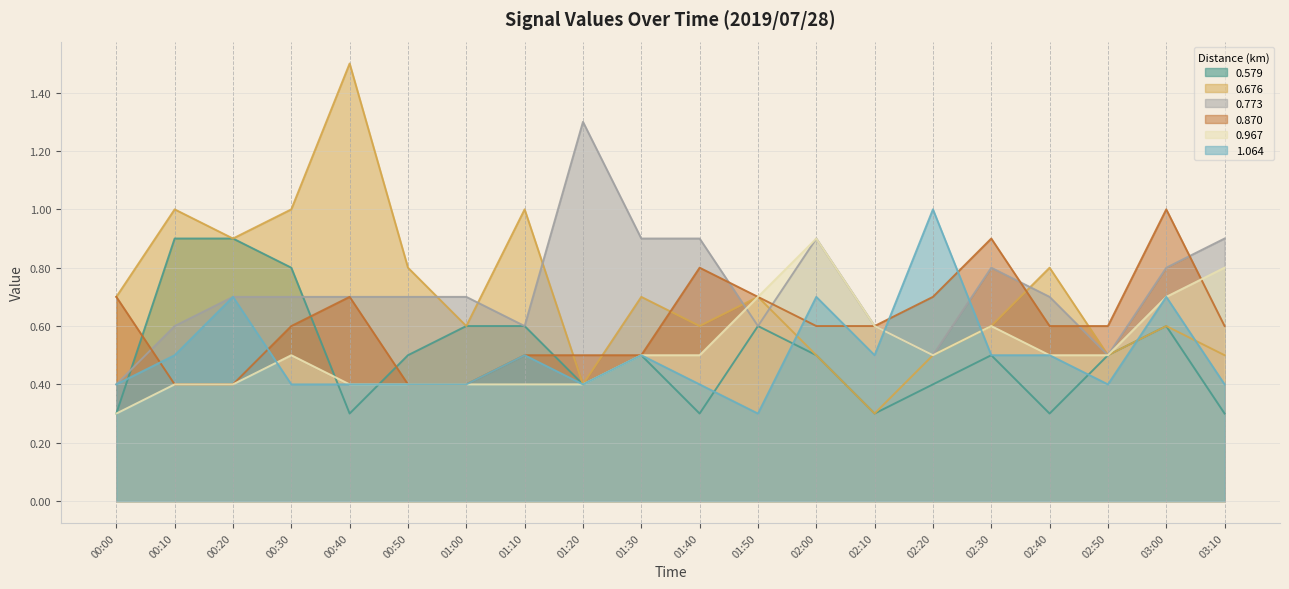

How many lines are shown in the chart?

6